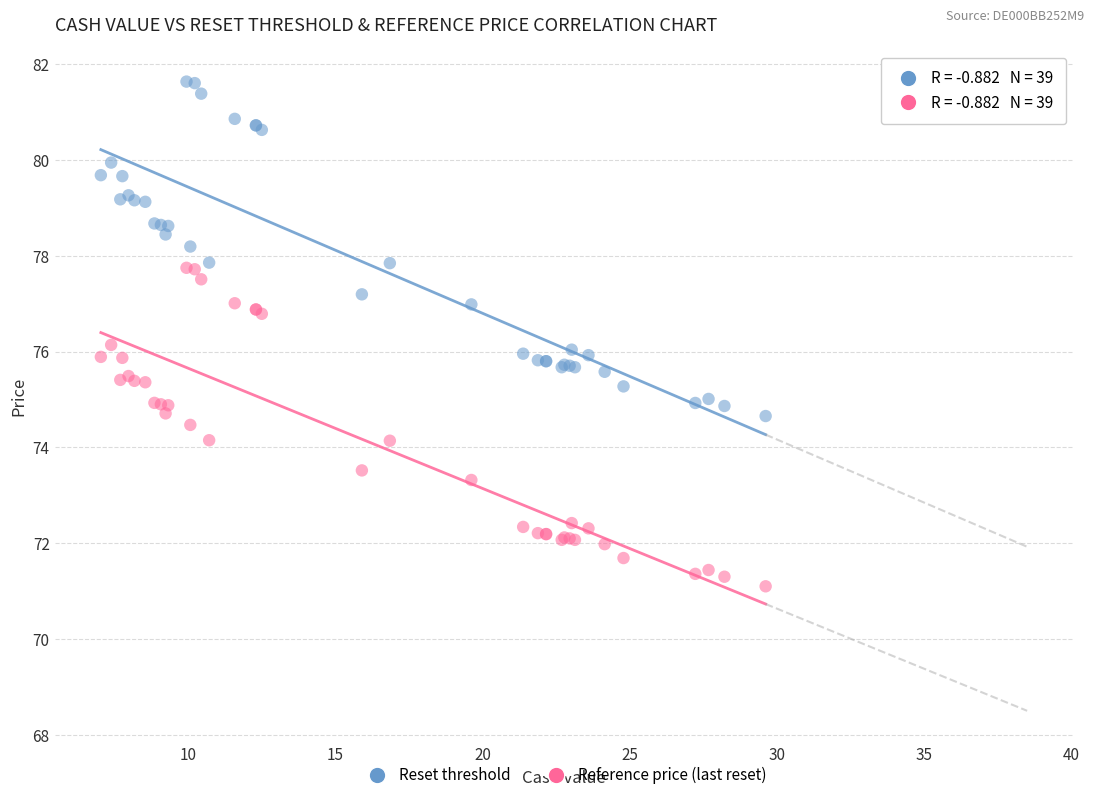

Which series reaches the minimum Y coordinate?

Reference price (last reset)